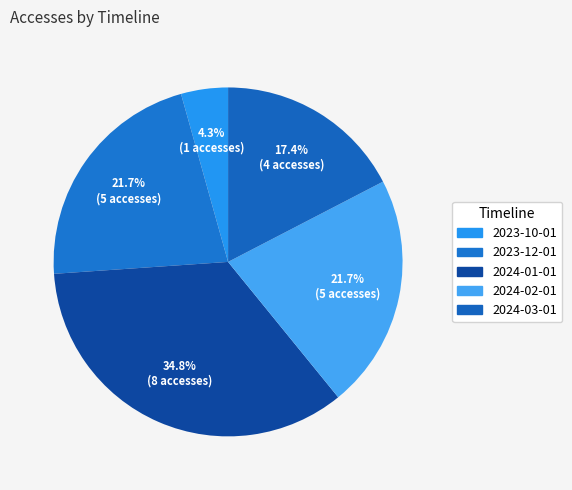

How many slices are in this pie chart?

5